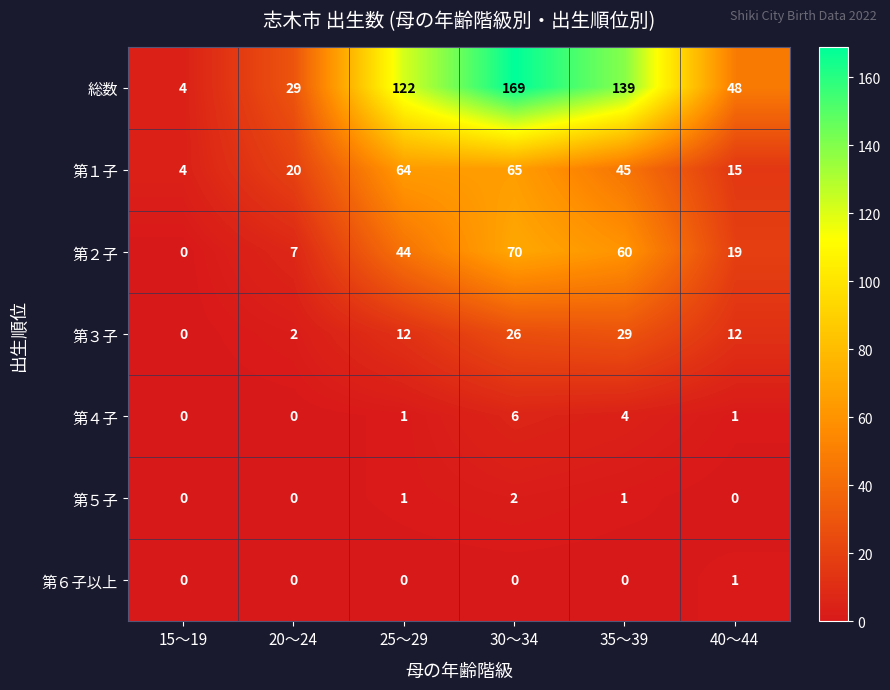

How many series are shown in this chart?

7